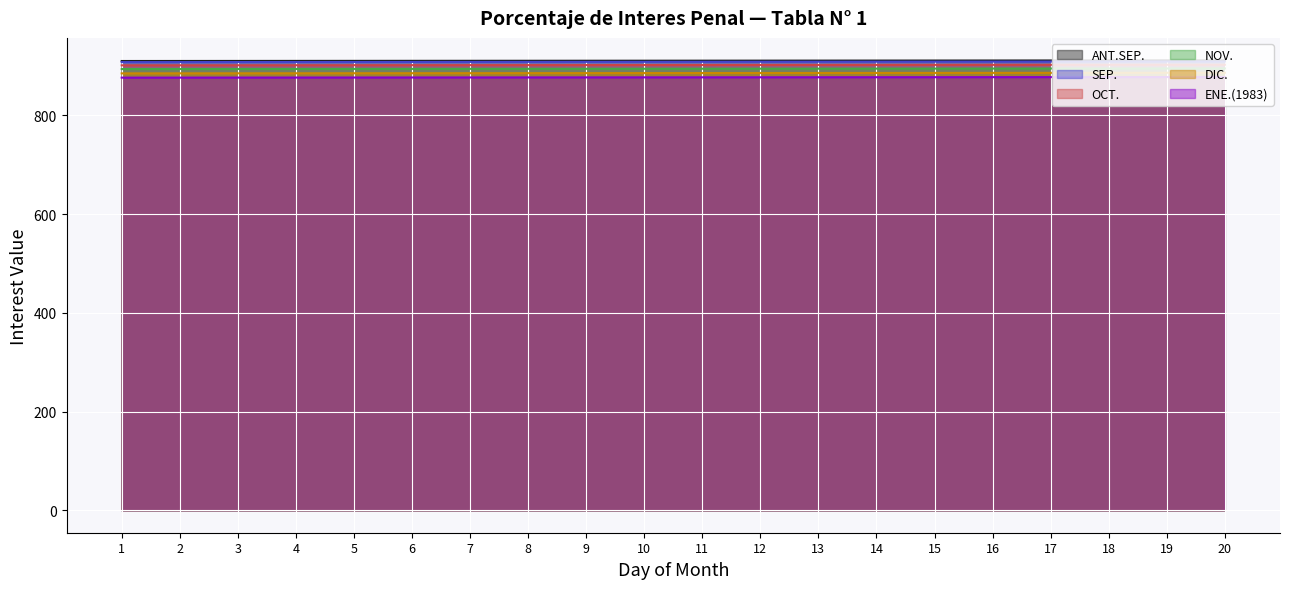

Count the number of data series in this chart.

6